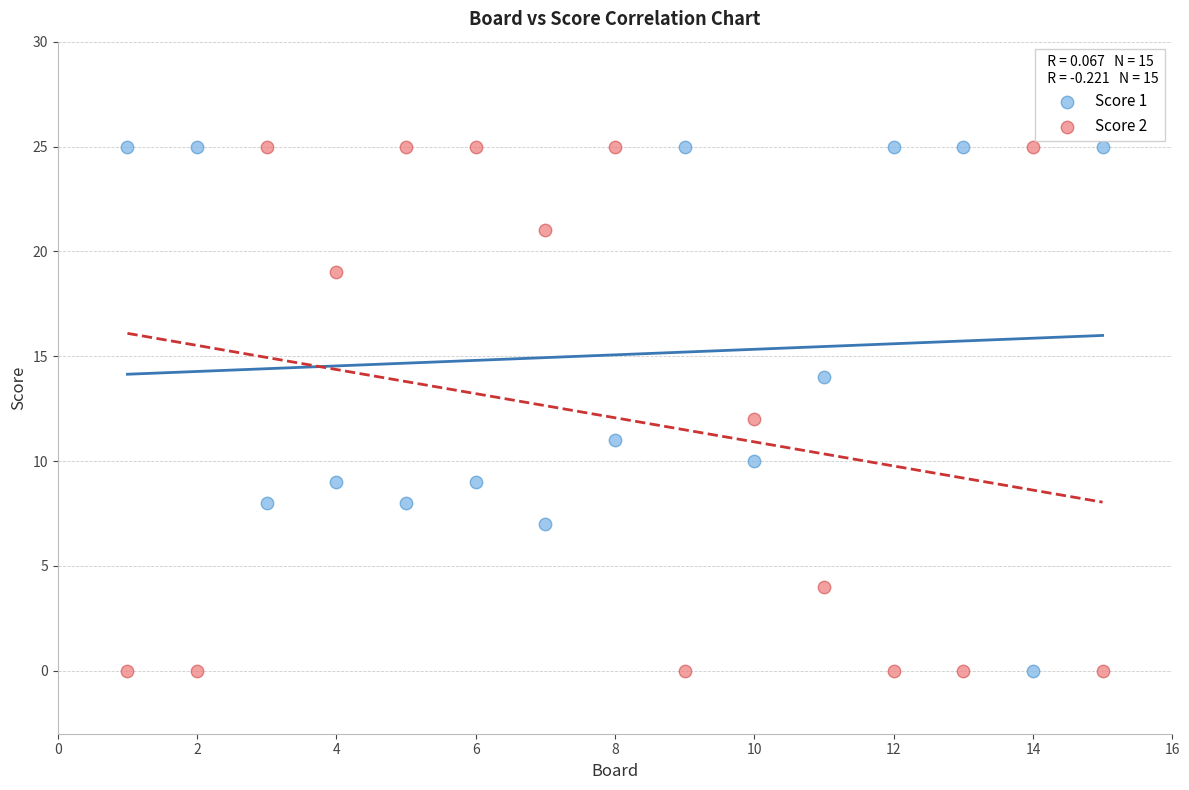

Across all data points, what is the range of X values (max minus min)?

14